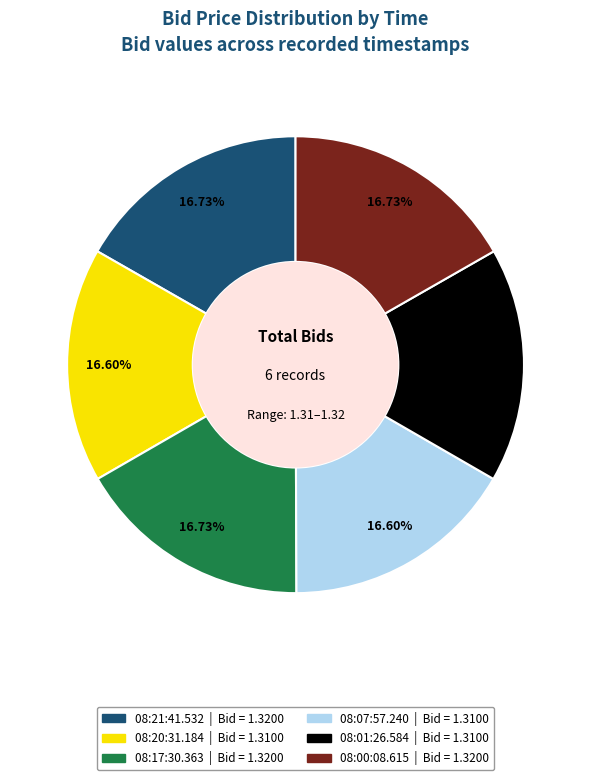

The 08:17:30.363 slice represents 17% of the pie. True or false?

True